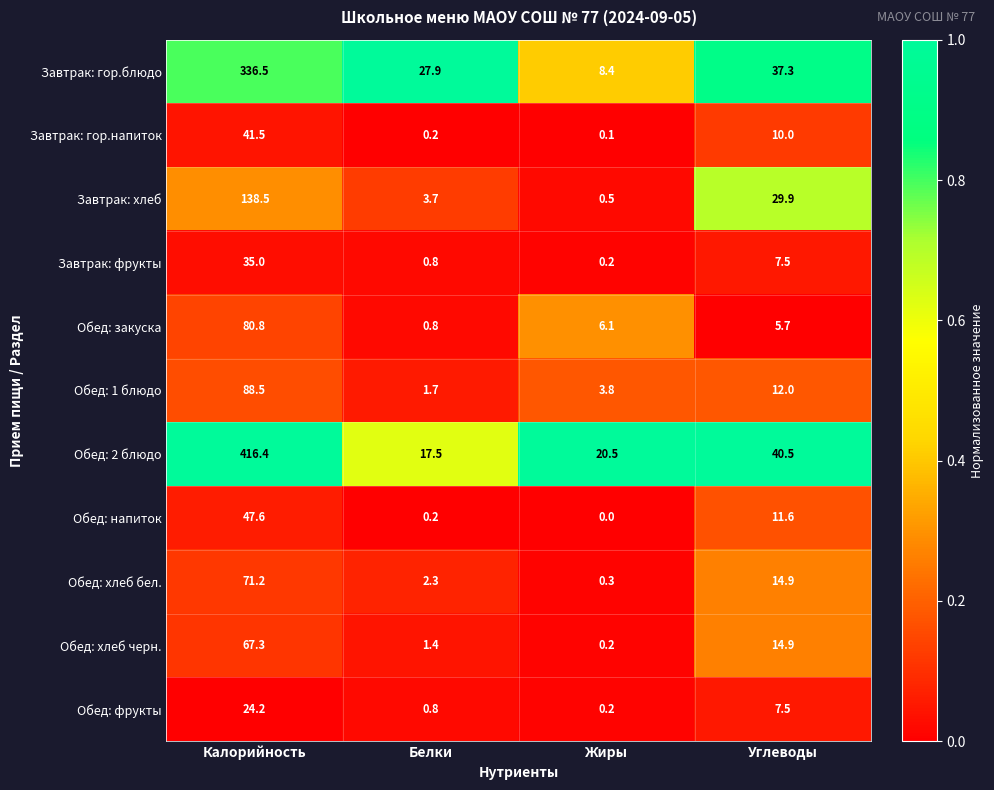

What is the difference between the maximum and second lowest values in the Обед: хлеб черн. series?

65.9